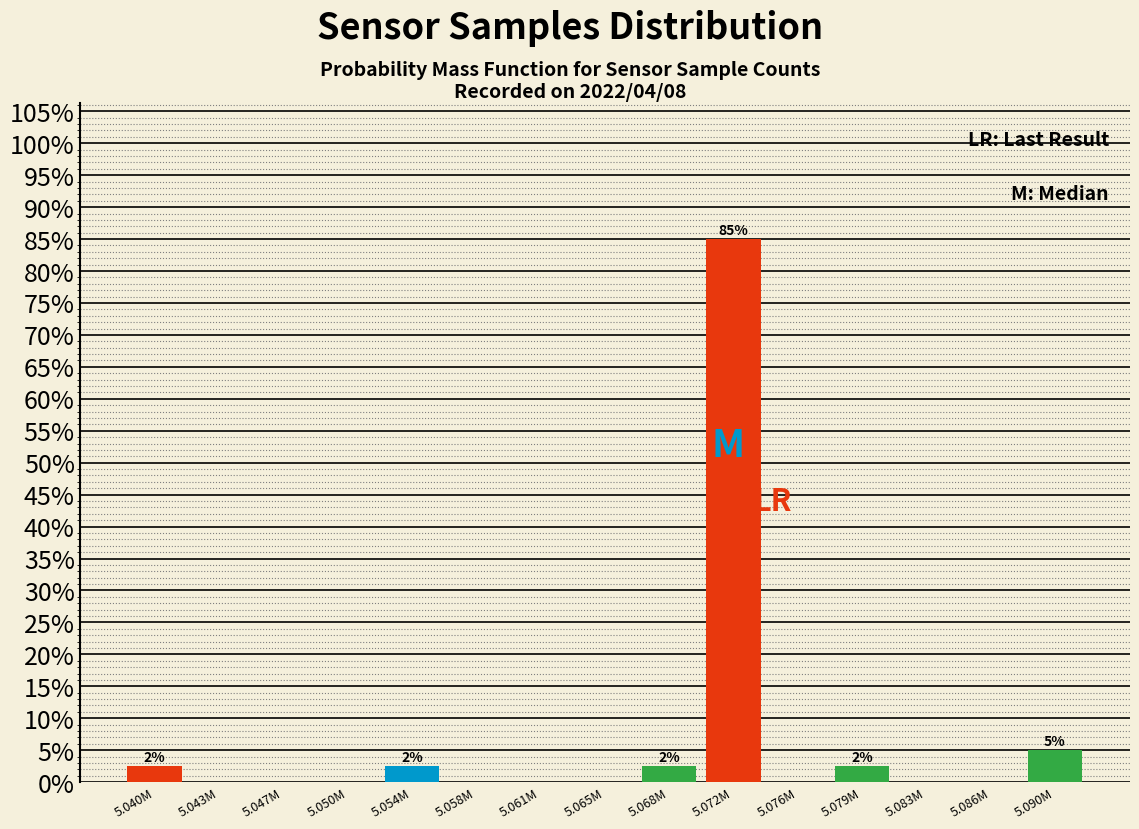

Reading left to right, what are all the values shown in this chart?

5.040M=2.5	5.043M=0.0	5.047M=0.0	5.050M=0.0	5.054M=2.5	5.058M=0.0	5.061M=0.0	5.065M=0.0	5.068M=2.5	5.072M=85.0	5.076M=0.0	5.079M=2.5	5.083M=0.0	5.086M=0.0	5.090M=5.0